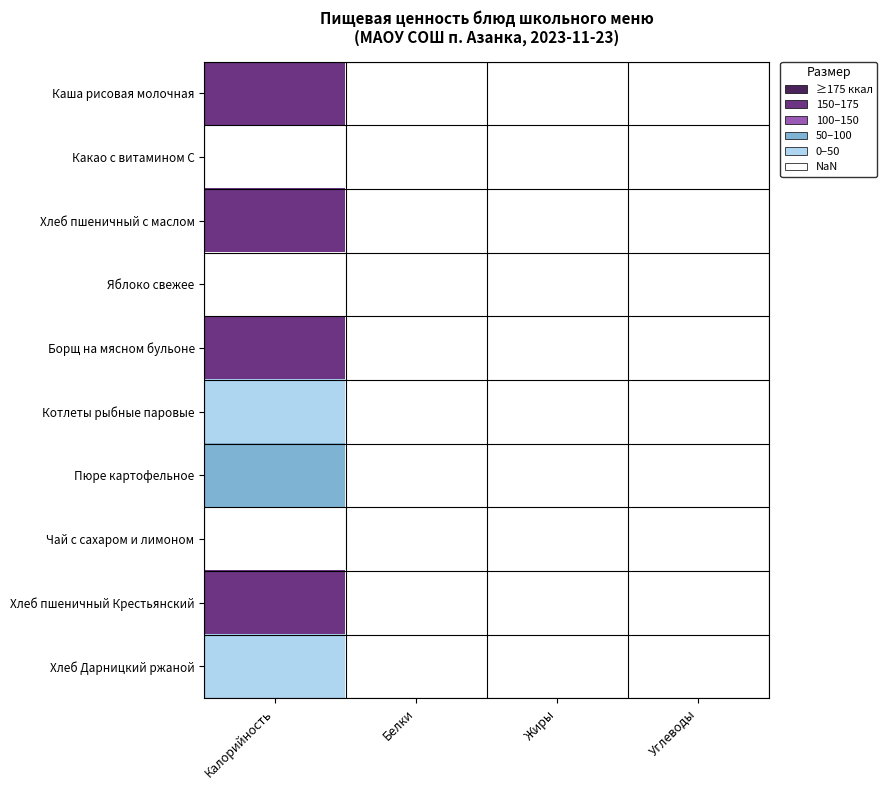

Reading left to right, list all the values displayed in this chart.

Каша рисовая молочная: Калорийность=215.4	Белки=5.4	Жиры=9.0	Углеводы=28.2
Какао с витамином С: Калорийность=44.0	Белки=0.8	Жиры=0.4	Углеводы=9.4
Хлеб пшеничный с маслом: Калорийность=181.0	Белки=3.9	Жиры=7.7	Углеводы=23.5
Яблоко свежее: Калорийность=49.0	Белки=0.4	Жиры=0.4	Углеводы=9.8
Борщ на мясном бульоне: Калорийность=176.0	Белки=1.5	Жиры=4.2	Углеводы=7.2
Котлеты рыбные паровые: Калорийность=91.8	Белки=10.2	Жиры=3.5	Углеводы=4.8
Пюре картофельное: Калорийность=132.5	Белки=3.1	Жиры=3.7	Углеводы=20.3
Чай с сахаром и лимоном: Калорийность=40.0	Белки=0.1	Жиры=0.0	Углеводы=9.9
Хлеб пшеничный Крестьянский: Калорийность=180.0	Белки=5.5	Жиры=0.4	Углеводы=37.2
Хлеб Дарницкий ржаной: Калорийность=97.5	Белки=3.2	Жиры=0.5	Углеводы=16.8